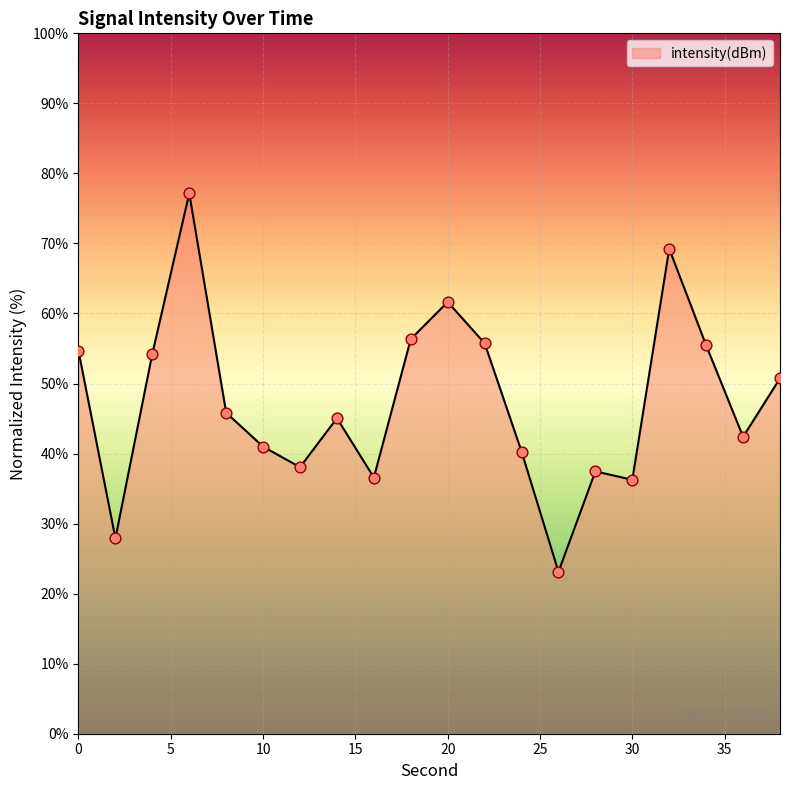

What is the difference between the maximum and minimum values?

54.0